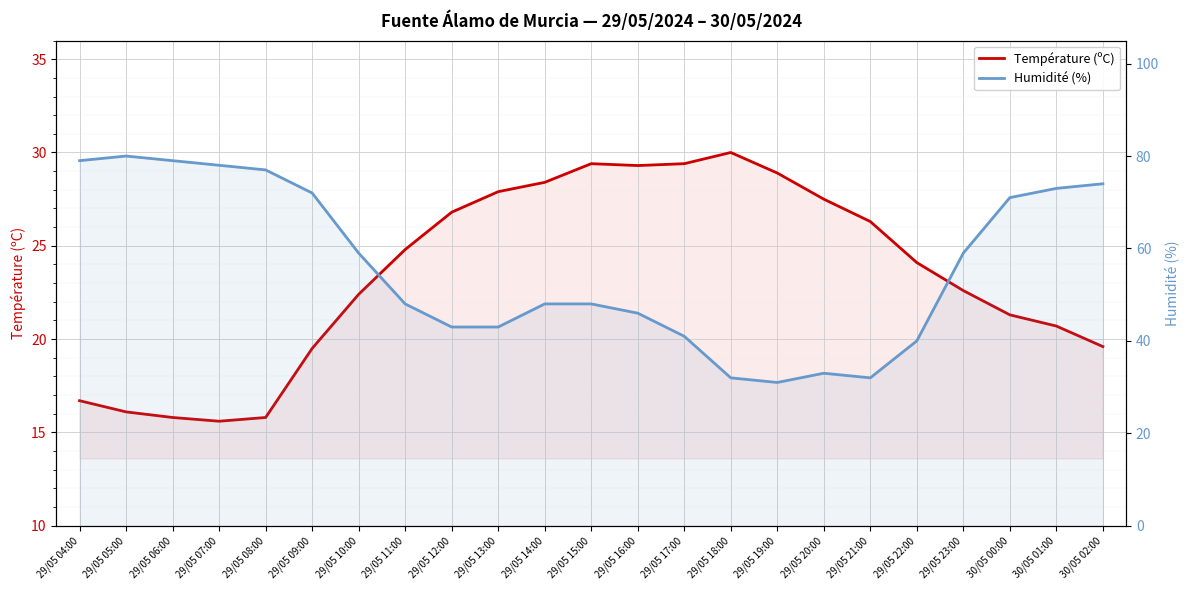

Rank the categories by Température (ºC) value from lowest to highest.

29/05 07:00, 29/05 06:00, 29/05 08:00, 29/05 05:00, 29/05 04:00, 29/05 09:00, 30/05 02:00, 30/05 01:00, 30/05 00:00, 29/05 10:00, 29/05 23:00, 29/05 22:00, 29/05 11:00, 29/05 21:00, 29/05 12:00, 29/05 20:00, 29/05 13:00, 29/05 14:00, 29/05 19:00, 29/05 16:00, 29/05 15:00, 29/05 17:00, 29/05 18:00